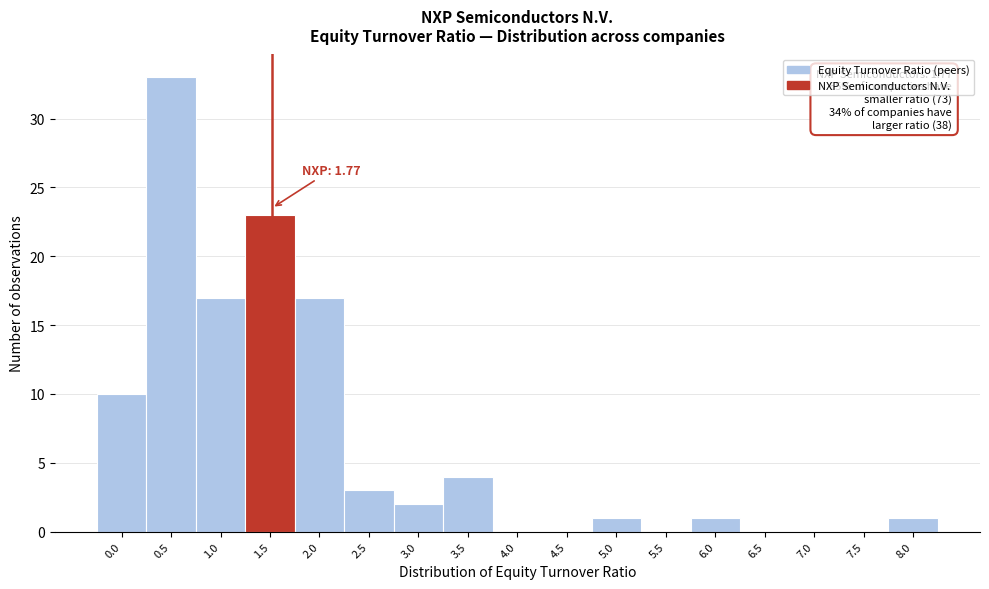

Reading right to left, extract all data points from this chart.

8.0=1	7.5=0	7.0=0	6.5=0	6.0=1	5.5=0	5.0=1	4.5=0	4.0=0	3.5=4	3.0=2	2.5=3	2.0=17	1.5=23	1.0=17	0.5=33	0.0=10